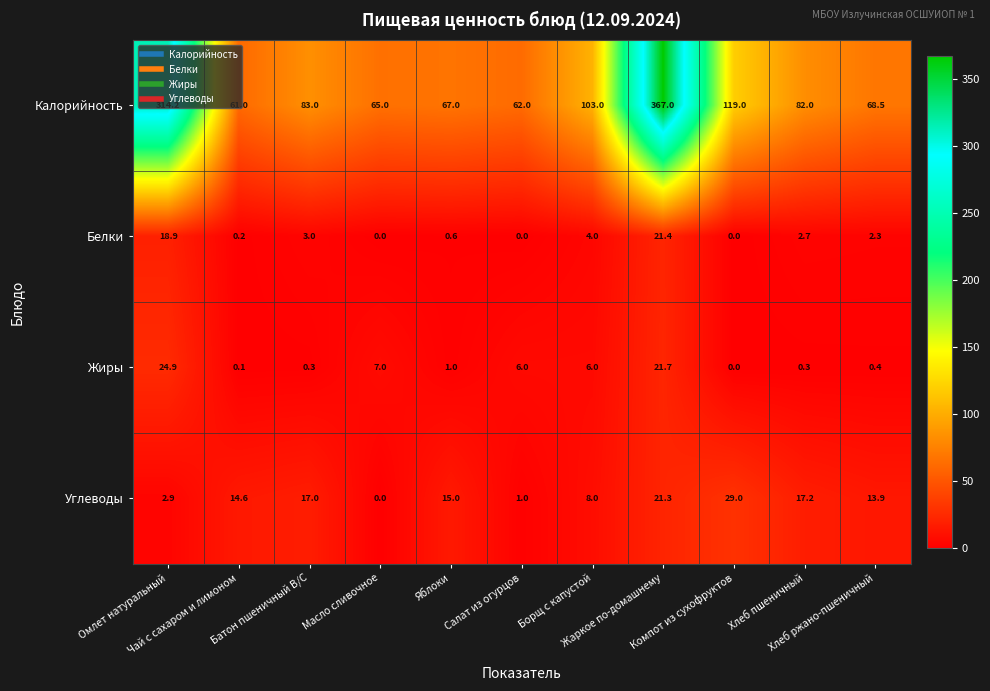

What is the maximum value shown in the chart?

367.0